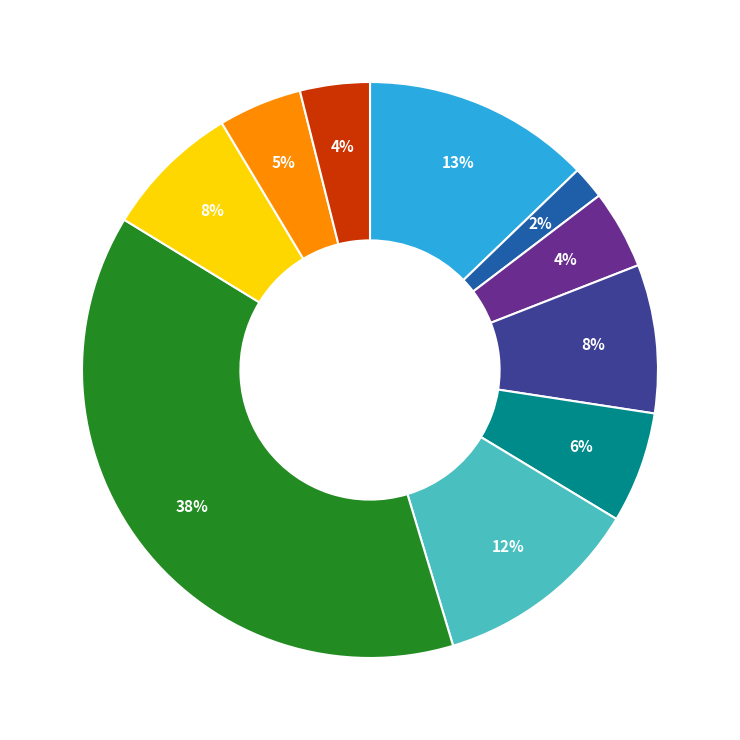

Is there a majority slice in this chart?

No